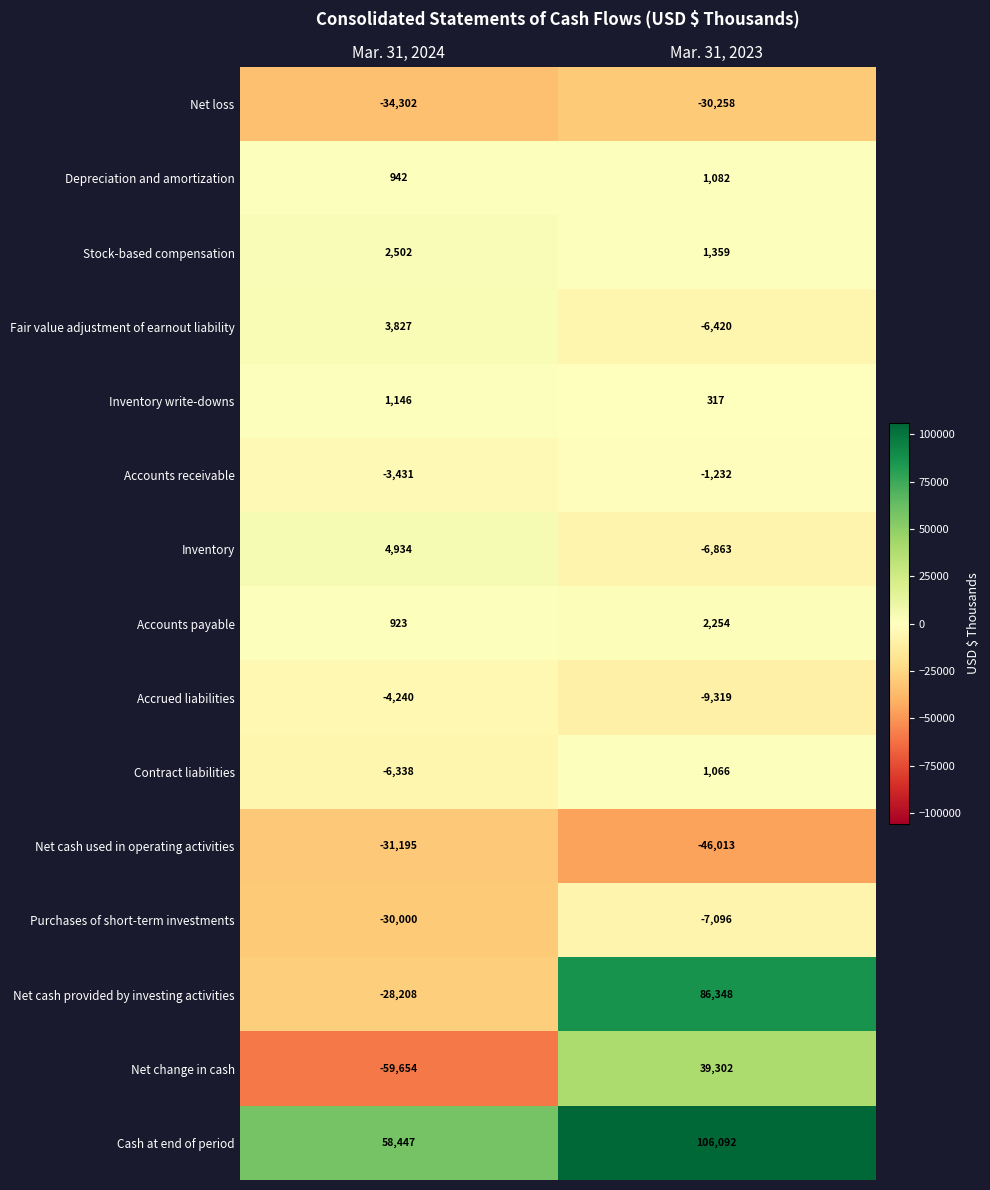

What is the sum of all Net cash used in operating activities values?

-77208